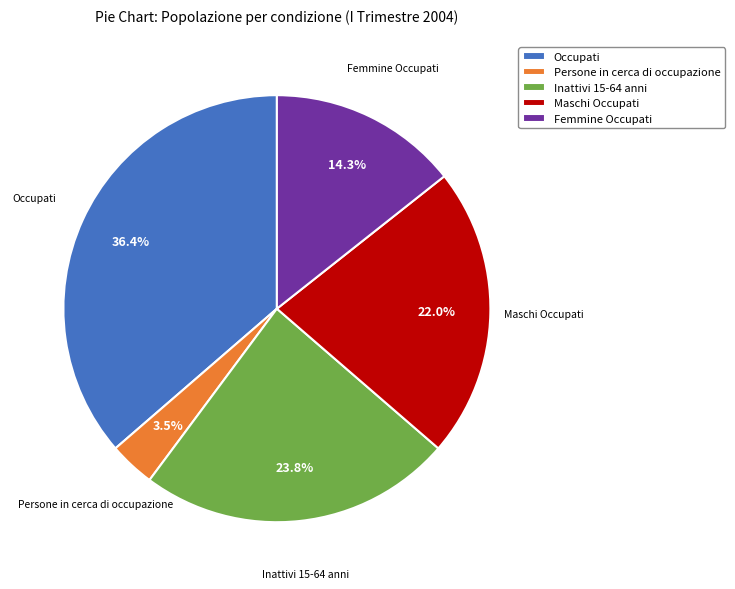

What is the ratio of the value at Inattivi 15-64 anni to the value at Maschi Occupati?

1.1